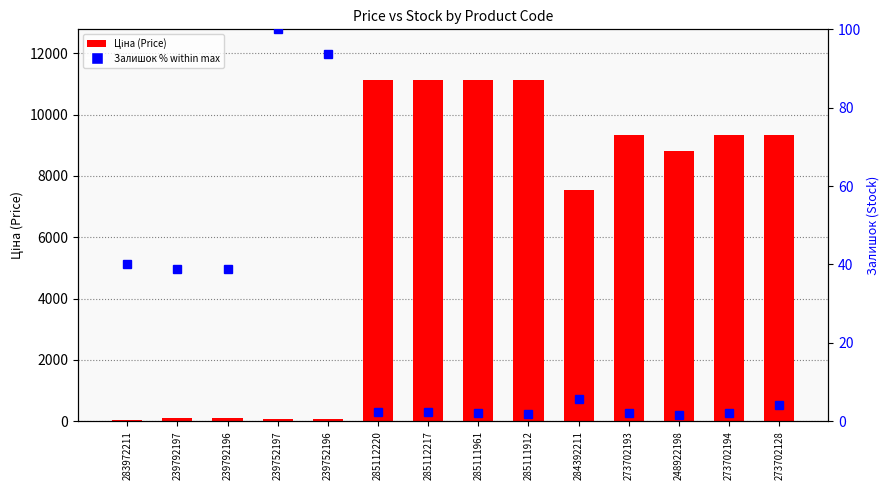

What is the difference between the Ціна (Price) values at 285112220 and 239752196?

11056.9